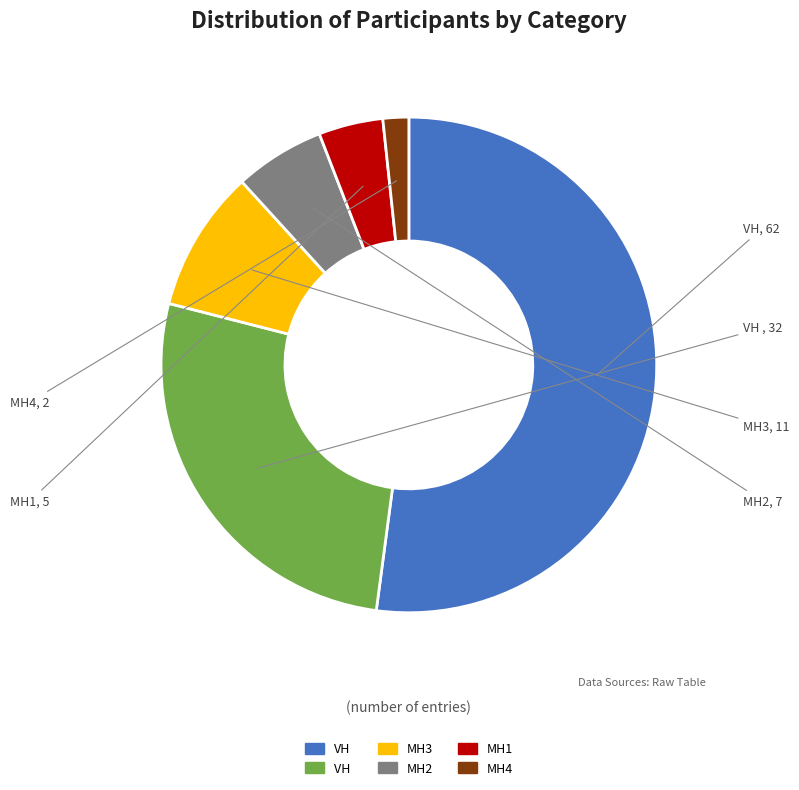

Does any single category account for the majority?

Yes